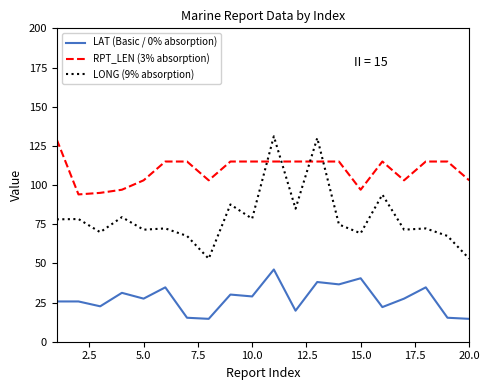

Which series has the widest spread of values?

LONG (9% absorption)